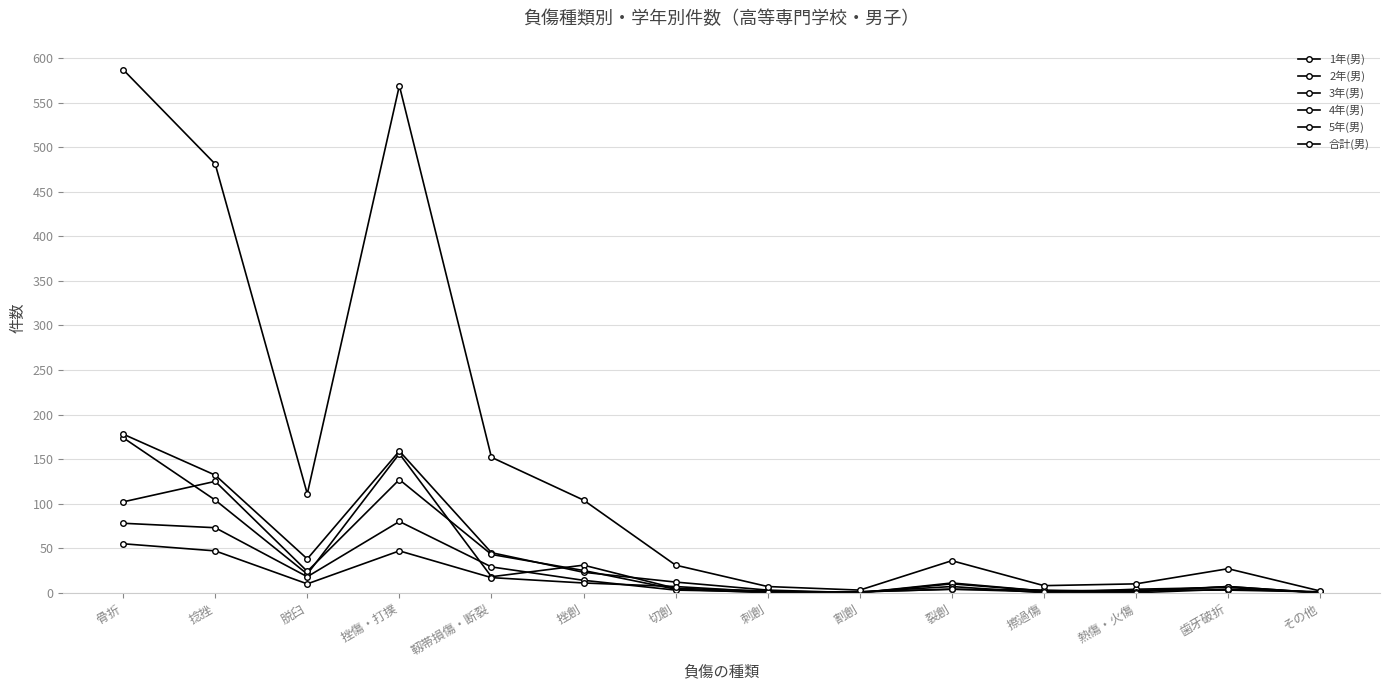

How many categories are shown in the chart?

14